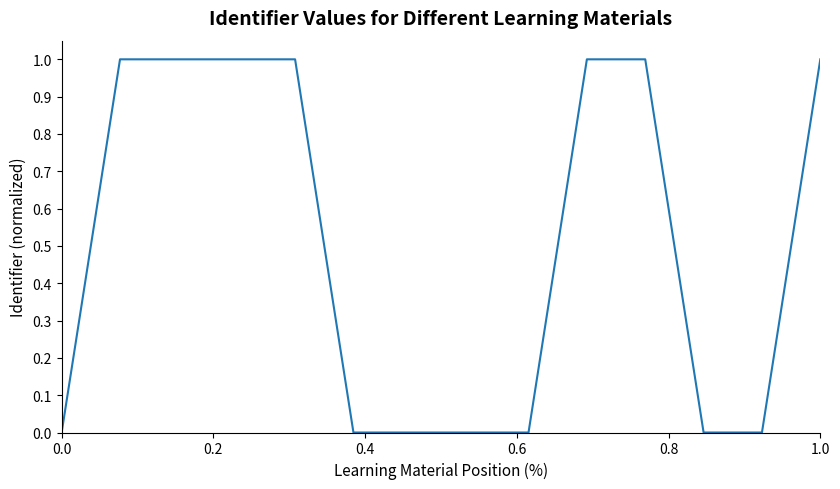

True or false: the data has more than 1 interior local peaks.

True